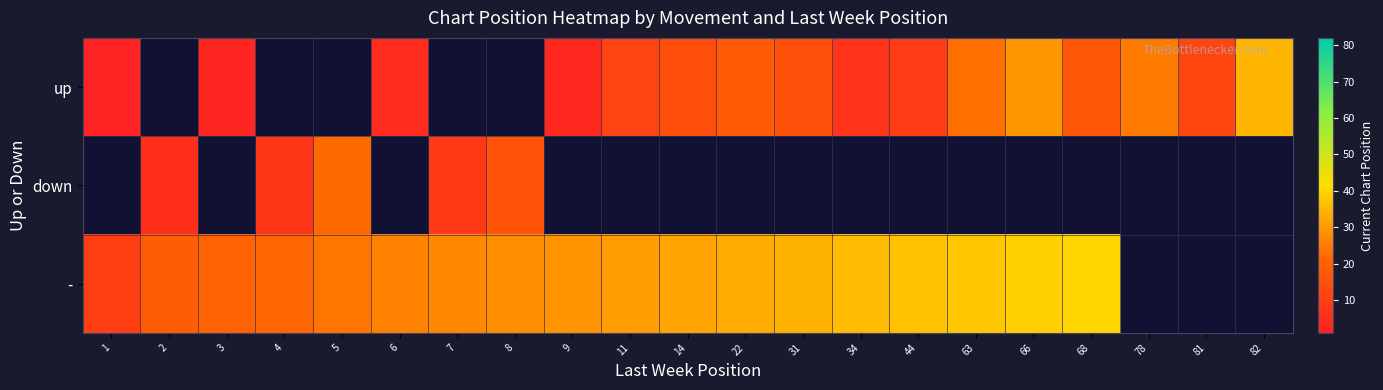

What is the minimum value shown in the chart?

1.0